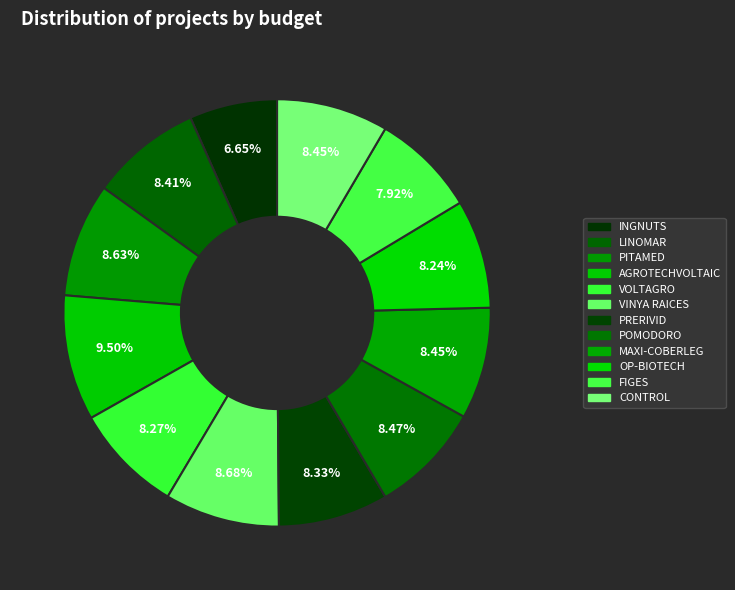

True or false: VINYA RAICES accounts for 9% of the total.

True